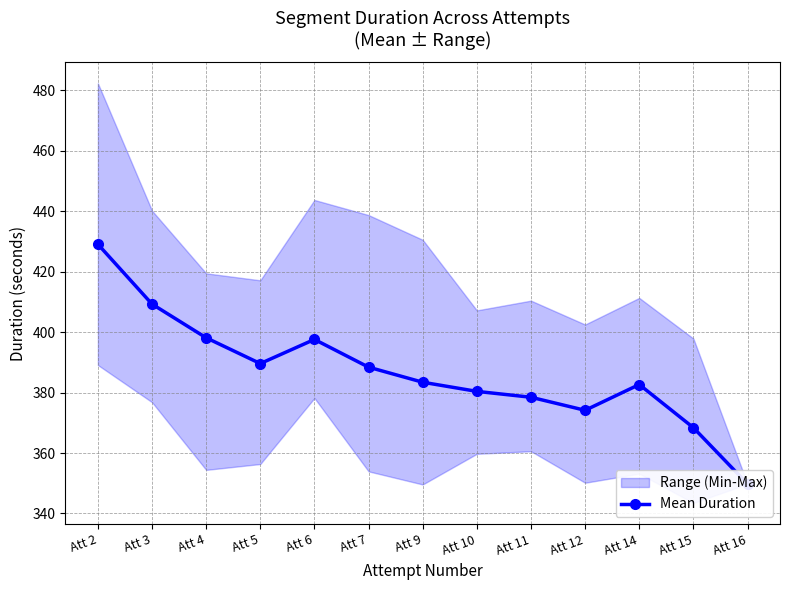

Reading left to right, transcribe all the data shown in this chart.

429.1	409.3	398.1	389.6	397.6	388.4	383.4	380.4	378.5	374.1	382.7	368.4	349.8